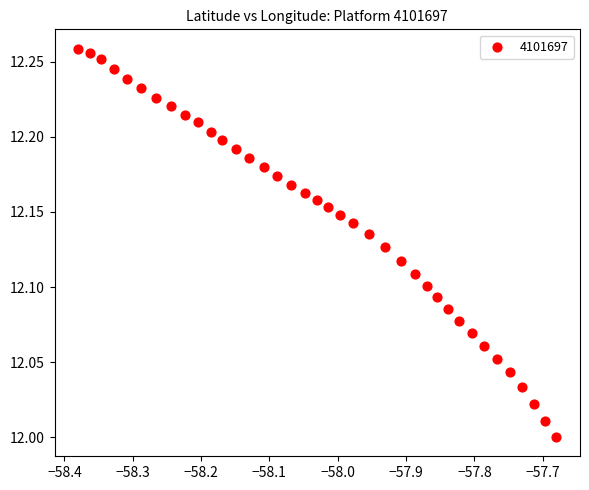

What is the range of Y values (max minus min)?

0.3